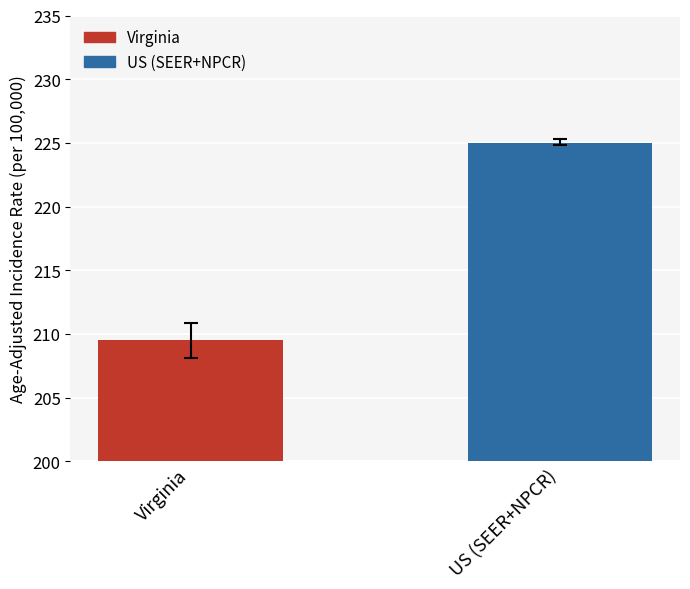

Between US (SEER+NPCR) and Virginia, which is larger?

US (SEER+NPCR)